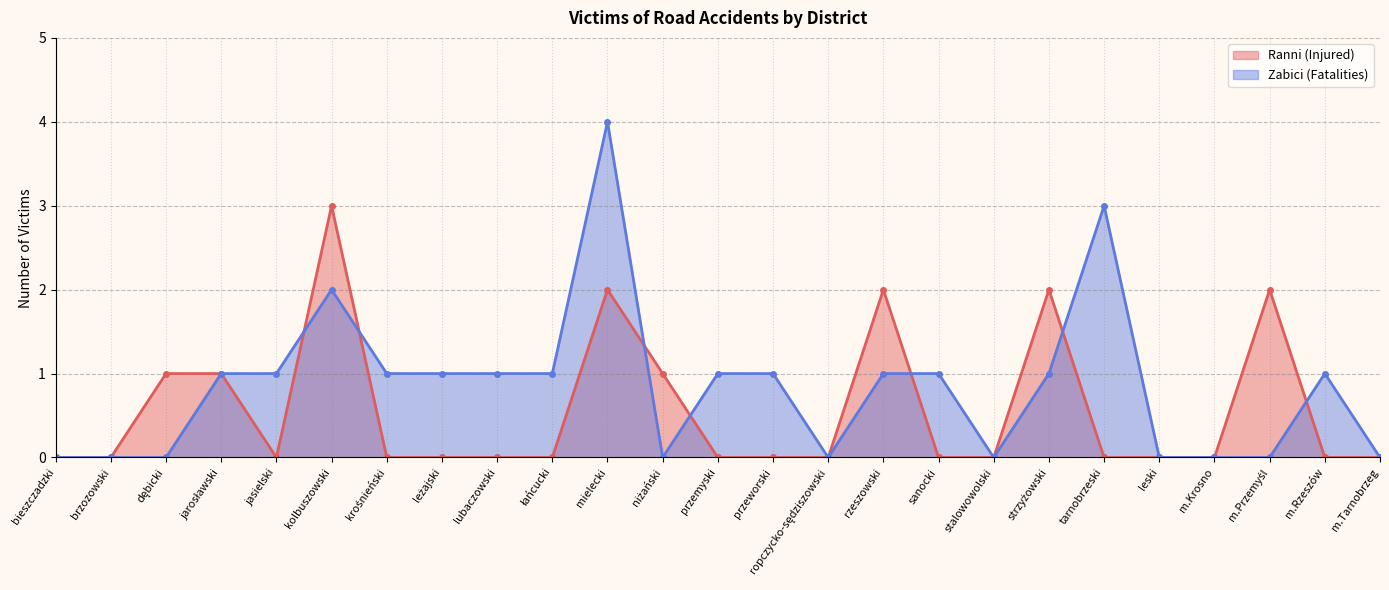

What is the label of the 3rd point from the left?

dębicki